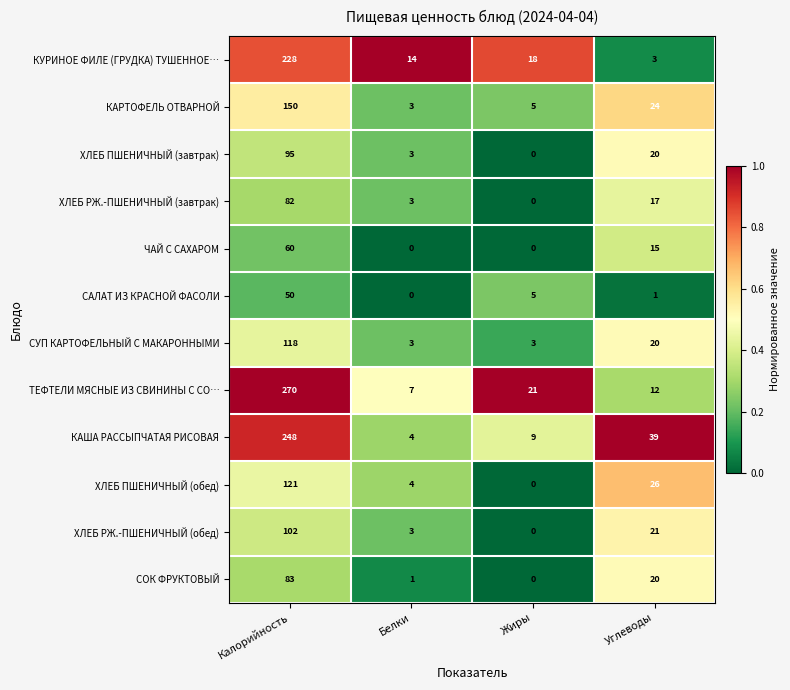

True or false: ХЛЕБ РЖ.-ПШЕНИЧНЫЙ (завтрак) has a value of 0 at Жиры.

True